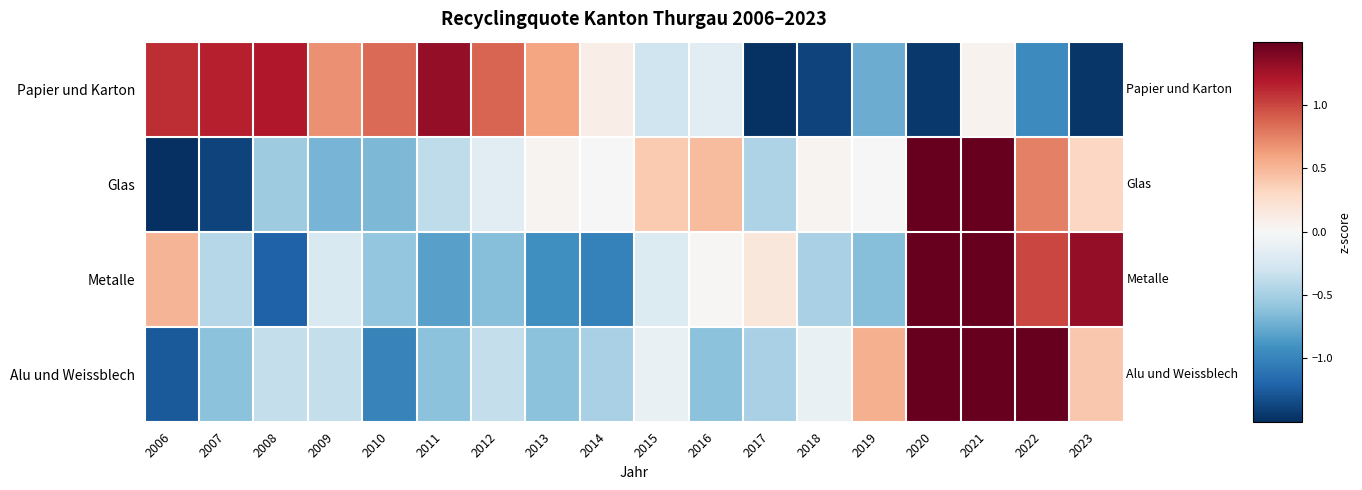

Rank the series by their average value, from lowest to highest.

Alu und Weissblech, Papier und Karton, Metalle, Glas